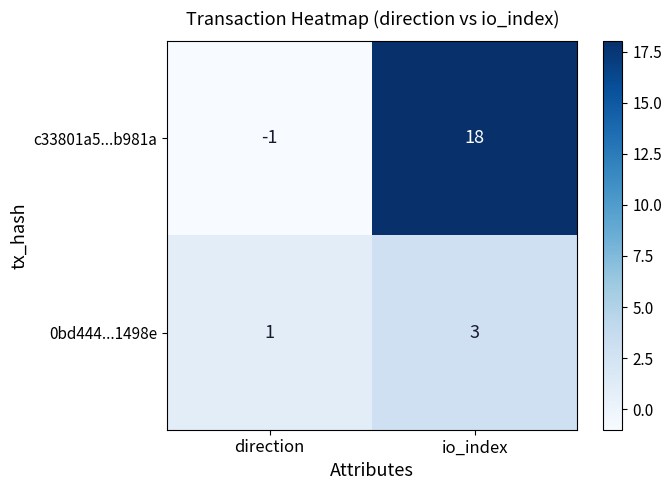

Rank the series at direction from highest to lowest value.

0bd444...1498e, c33801a5...b981a